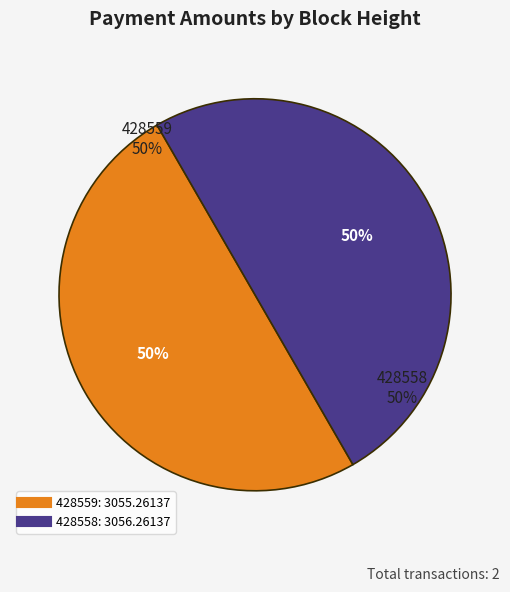

Between 428559 and 428558, which is larger?

428558